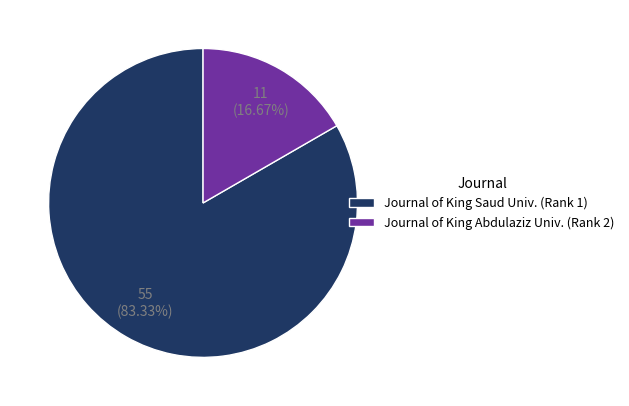

Between Journal of King Abdulaziz Univ. (Rank 2) and Journal of King Saud Univ. (Rank 1), which is larger?

Journal of King Saud Univ. (Rank 1)